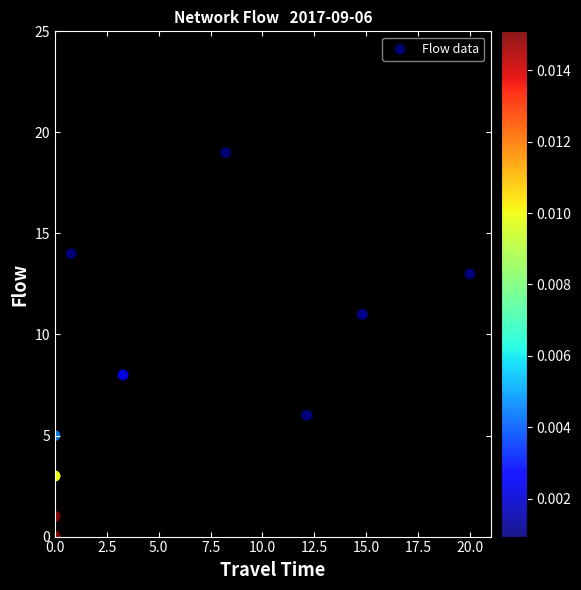

What Y value in the scatter plot is closest to 9?

8